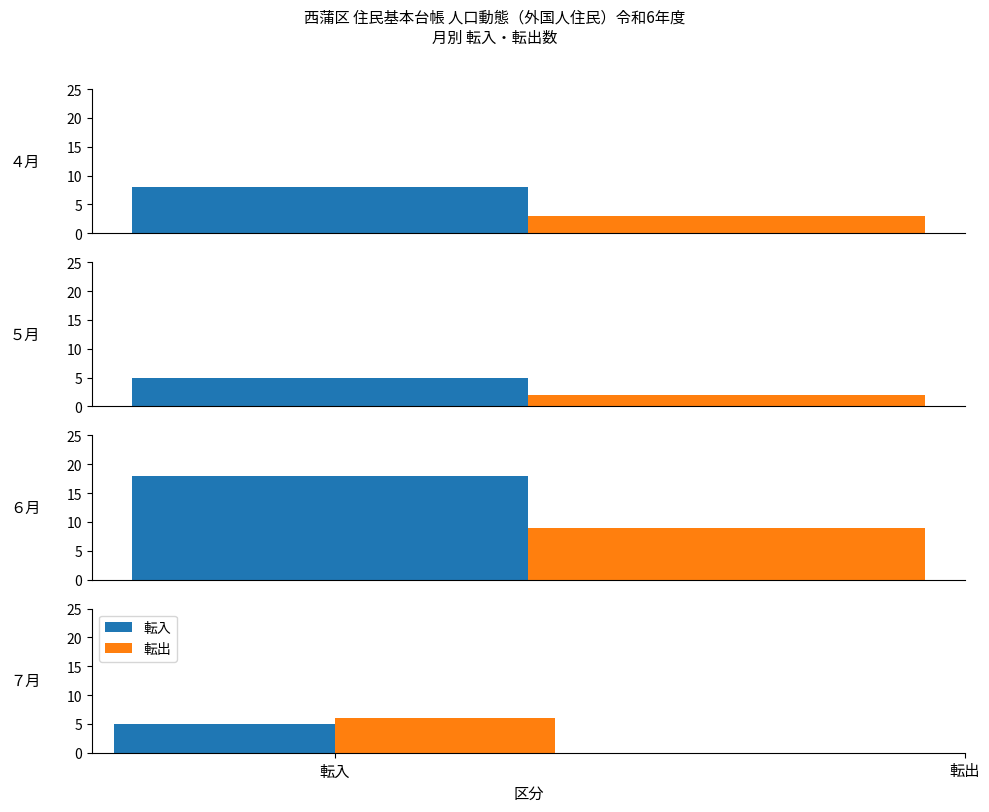

Reading left to right, transcribe all the data shown in this chart.

転入: ４月=8	５月=5	６月=18	７月=5
転出: ４月=3	５月=2	６月=9	７月=6